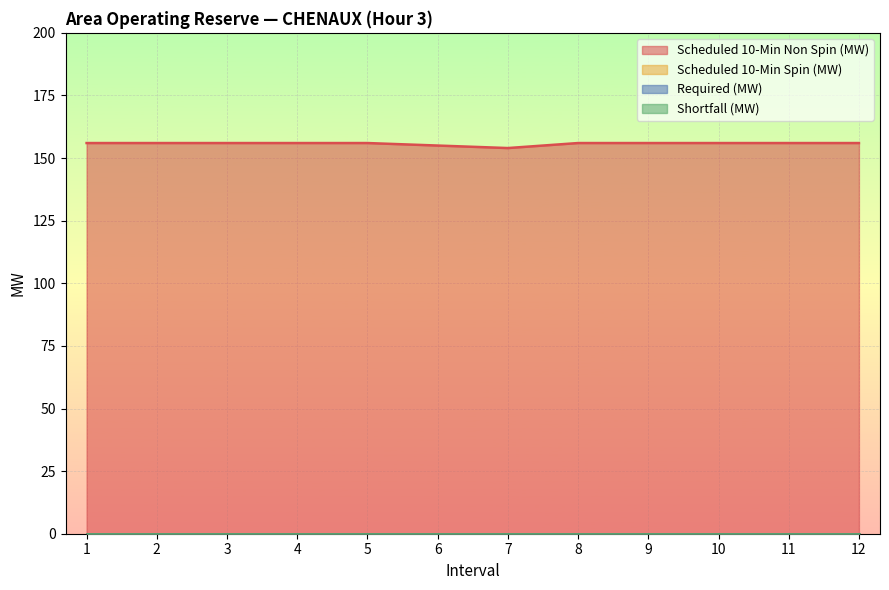

Rank the series by their maximum value, from lowest to highest.

Scheduled 10-Min Spin (MW), Required (MW), Shortfall (MW), Scheduled 10-Min Non Spin (MW)